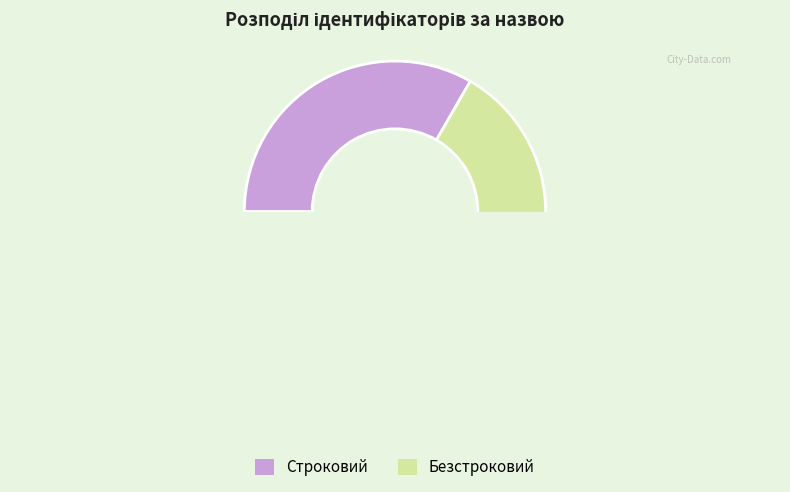

Is there a majority slice in this chart?

Yes